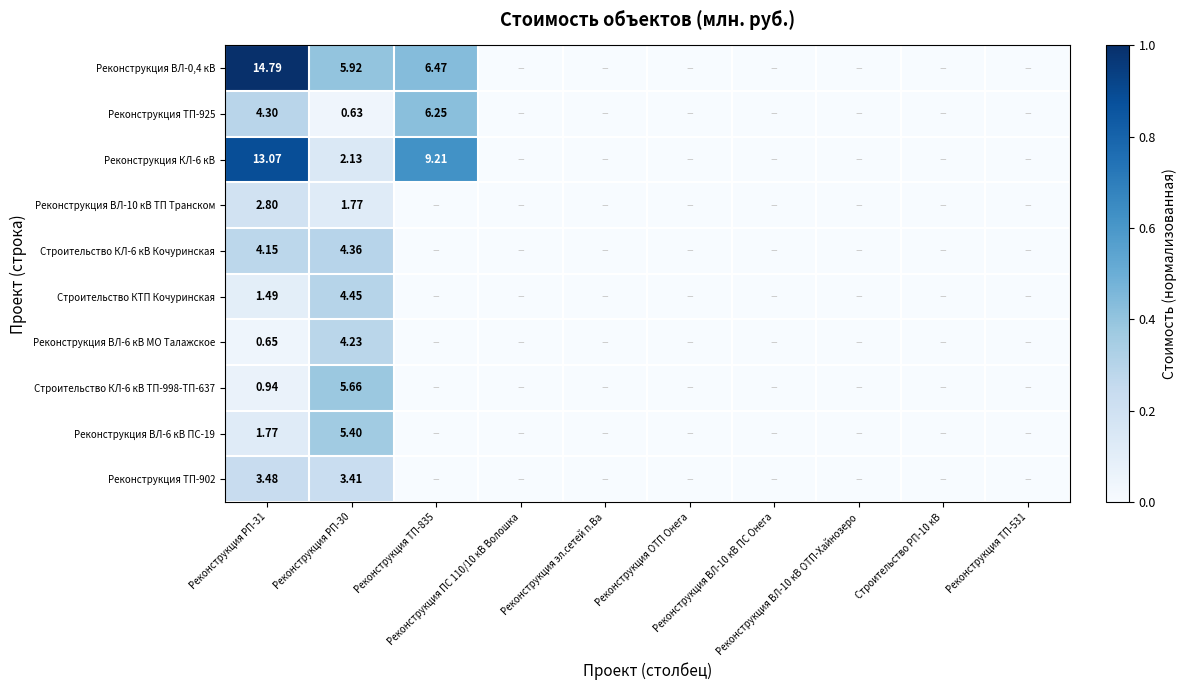

At which label does Строительство КТП Кочуринская reach its peak?

Реконструкция РП-30